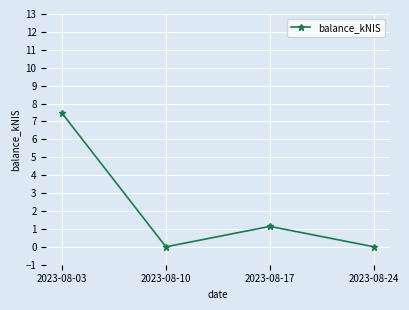

What is the sum of the values at 2023-08-03 and 2023-08-24?

7.5